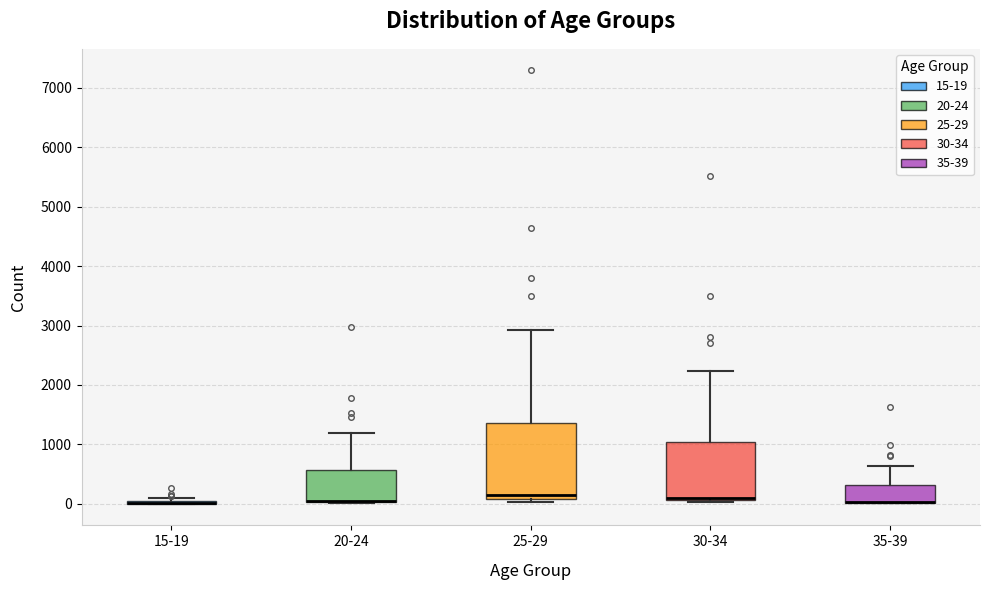

Which box is the tallest, from its lower edge to its upper edge?

25-29